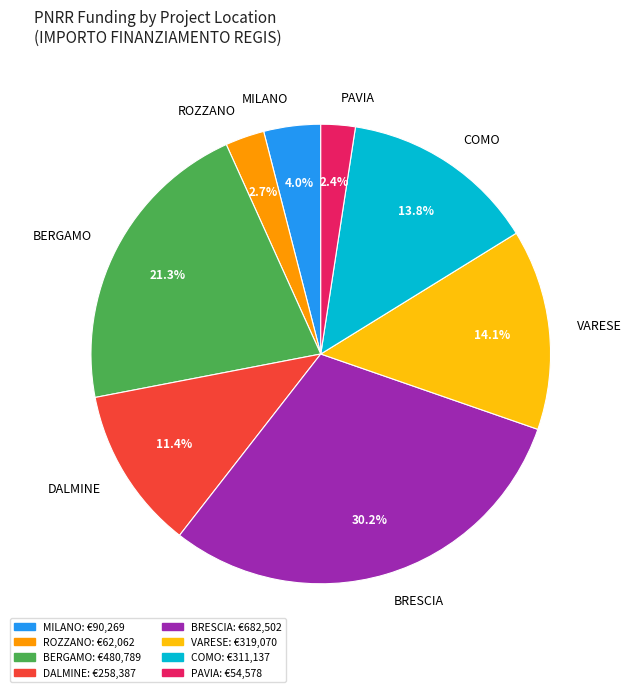

Does ROZZANO represent more than half of the total?

No